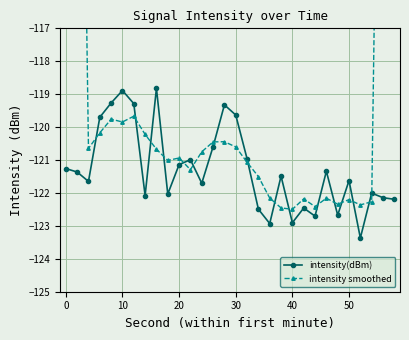

What is the lowest value of the intensity smoothed series?

-122.5